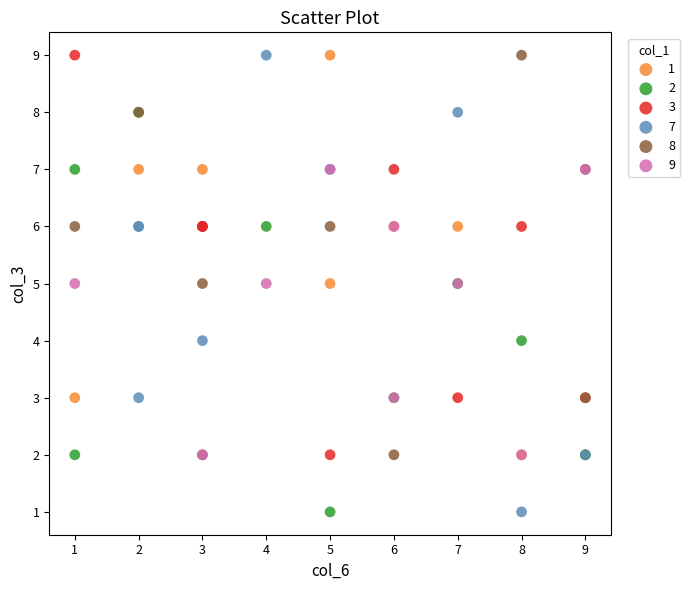

Which series has the largest Y range (max minus min)?

7